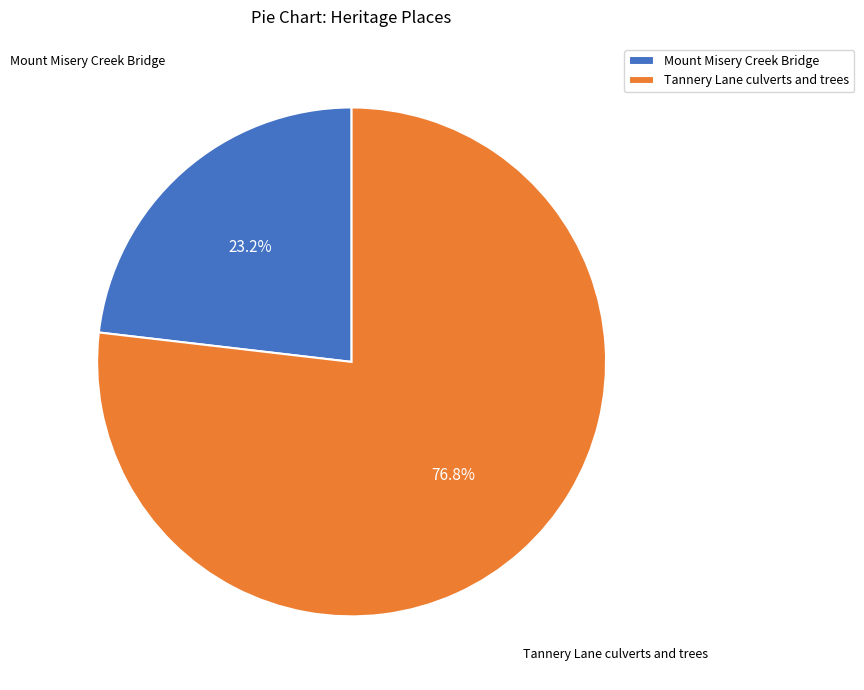

How many slices are in this pie chart?

2